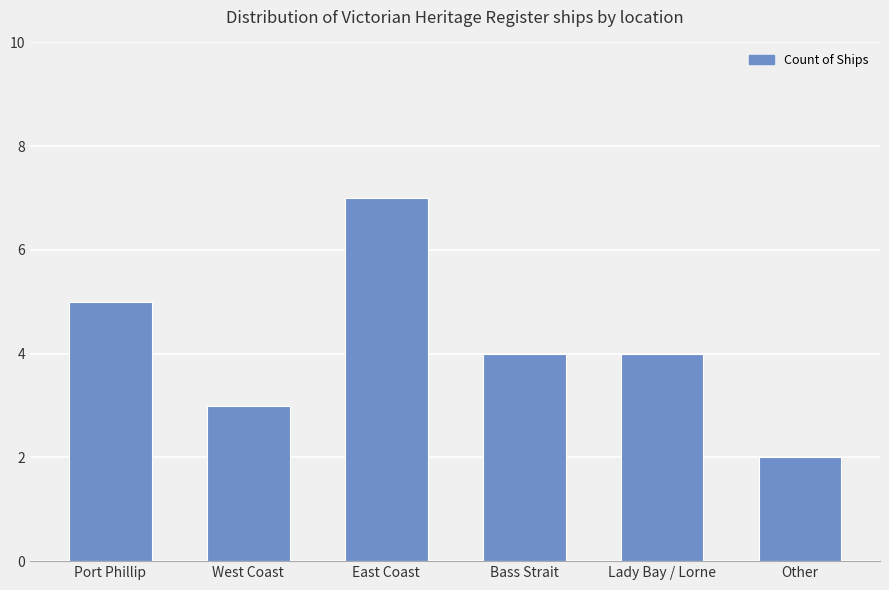

The chart shows a value of 7 at Lady Bay / Lorne. True or false?

False